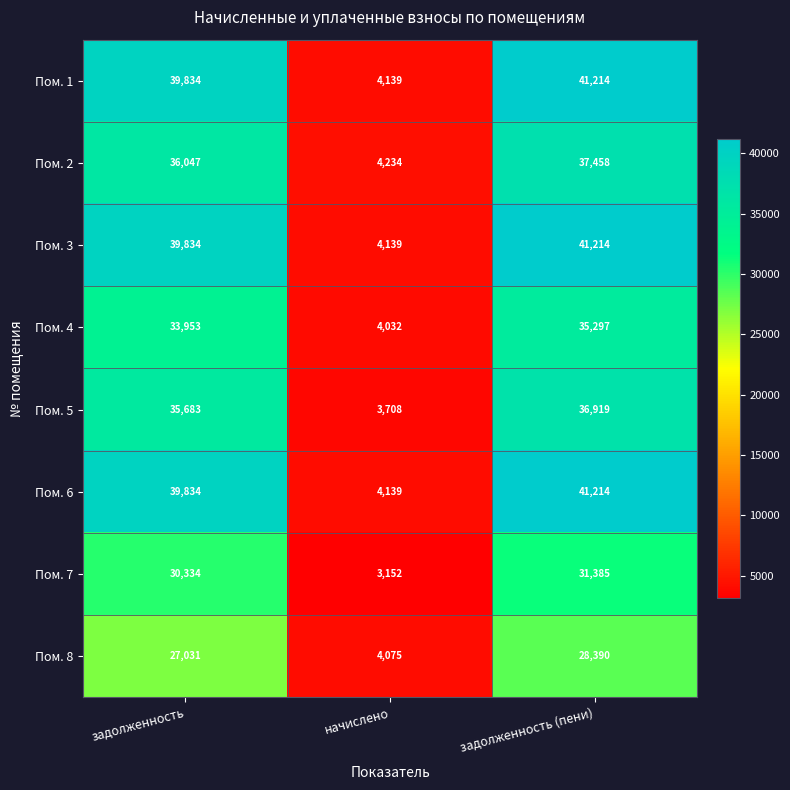

What is the total value across all series at задолженность (пени)?

293091